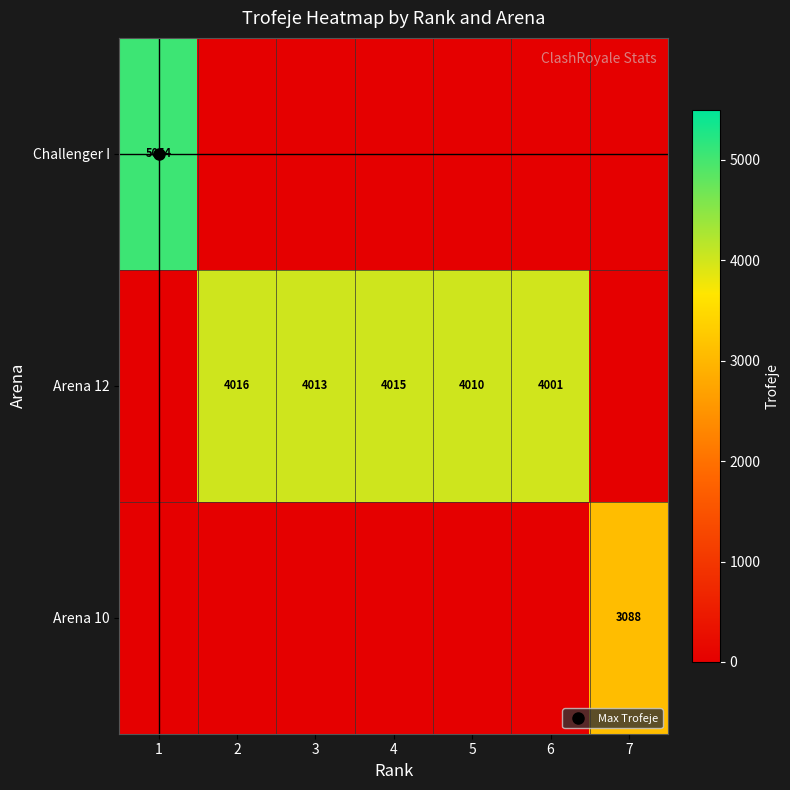

How many positive values does the Arena 12 series have?

5